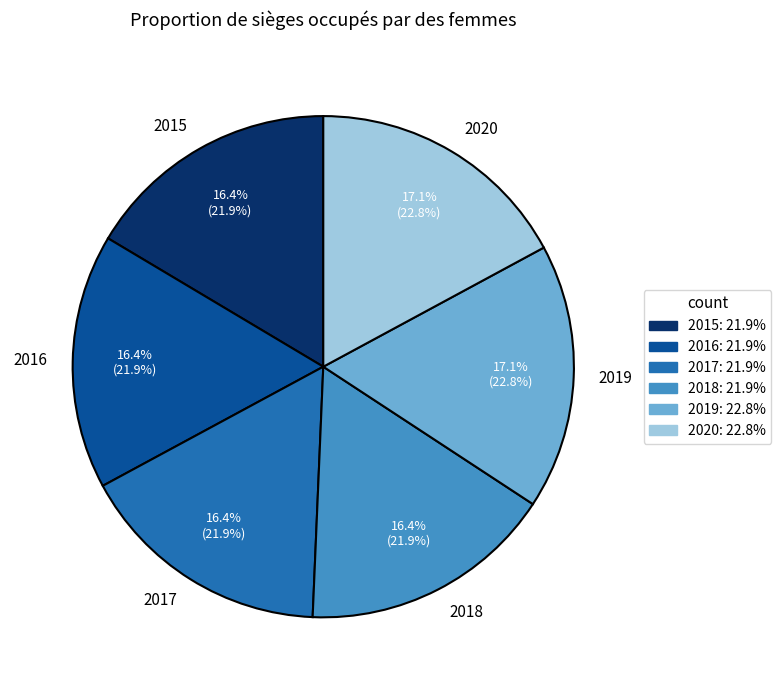

Is 2020 the majority of the pie?

No